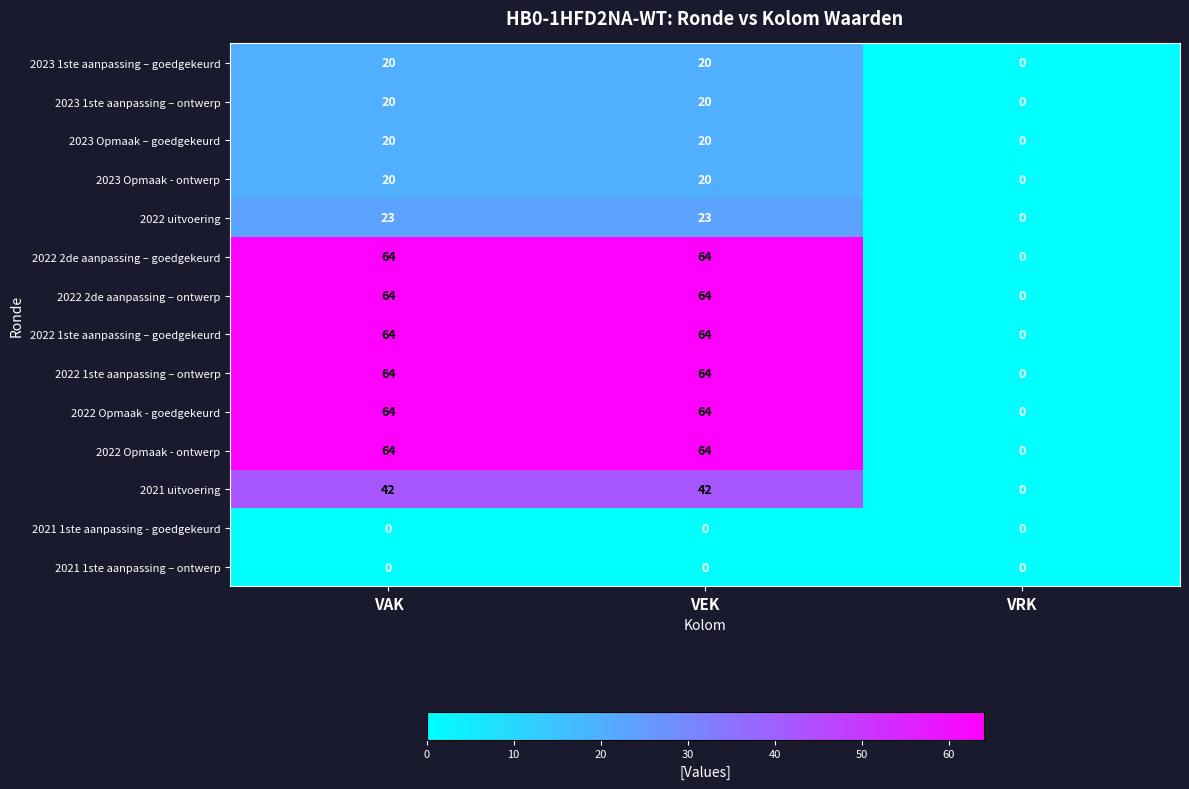

What is the difference between the maximum and minimum values in the 2023 Opmaak – goedgekeurd series?

20